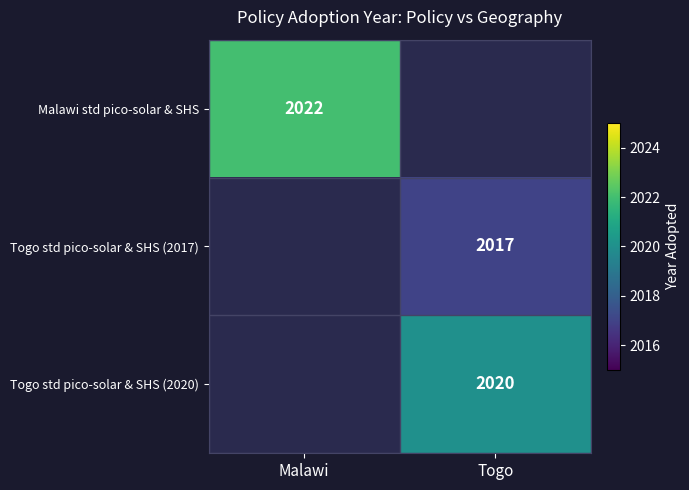

Between Togo and Malawi, which is larger?

Malawi